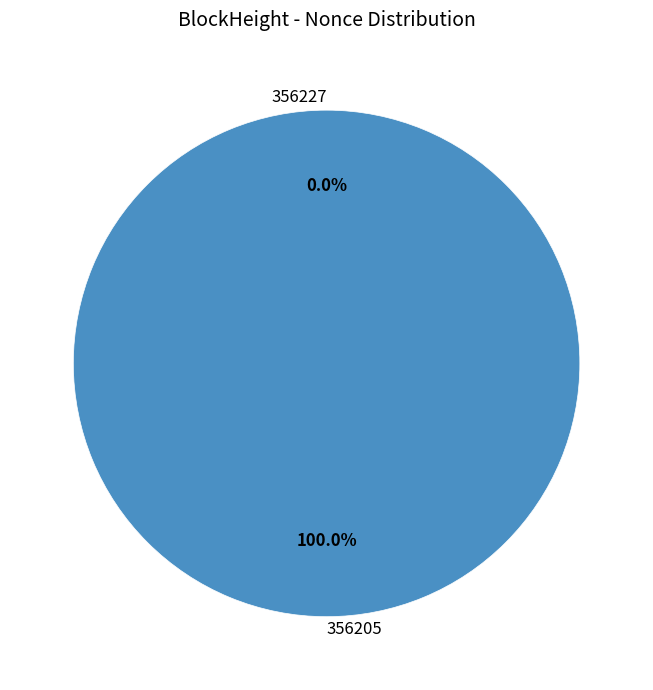

To the nearest percent, what is the average slice percentage?

50%